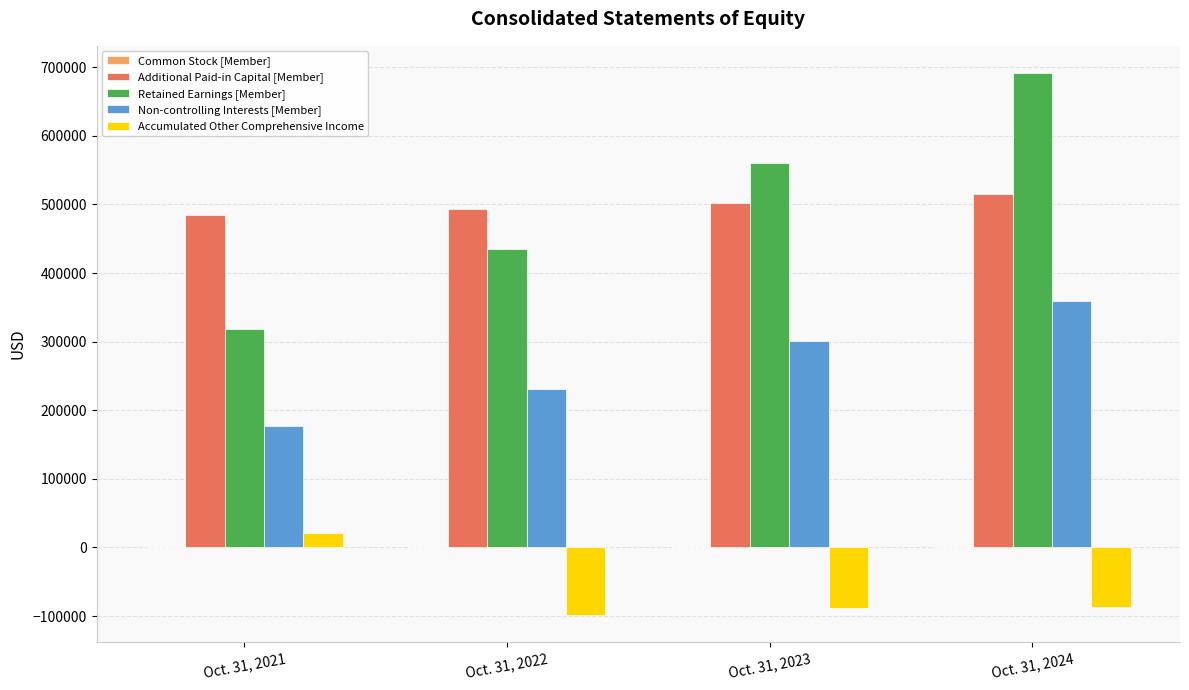

At which category does the chart reach its peak across all series?

Oct. 31, 2024